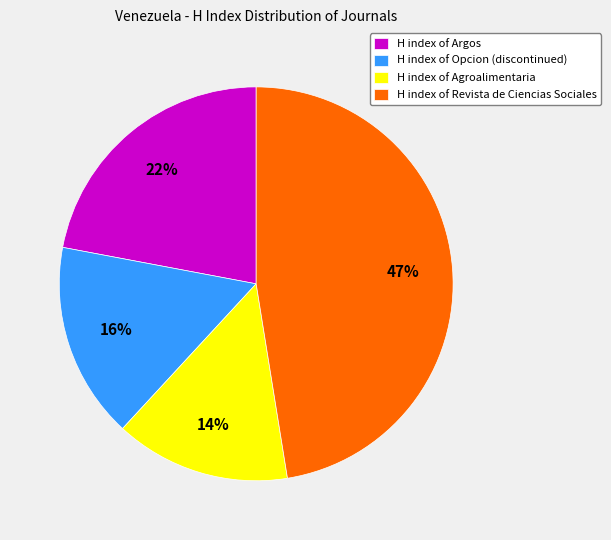

The H index of Revista de Ciencias Sociales slice represents 35% of the pie. True or false?

False